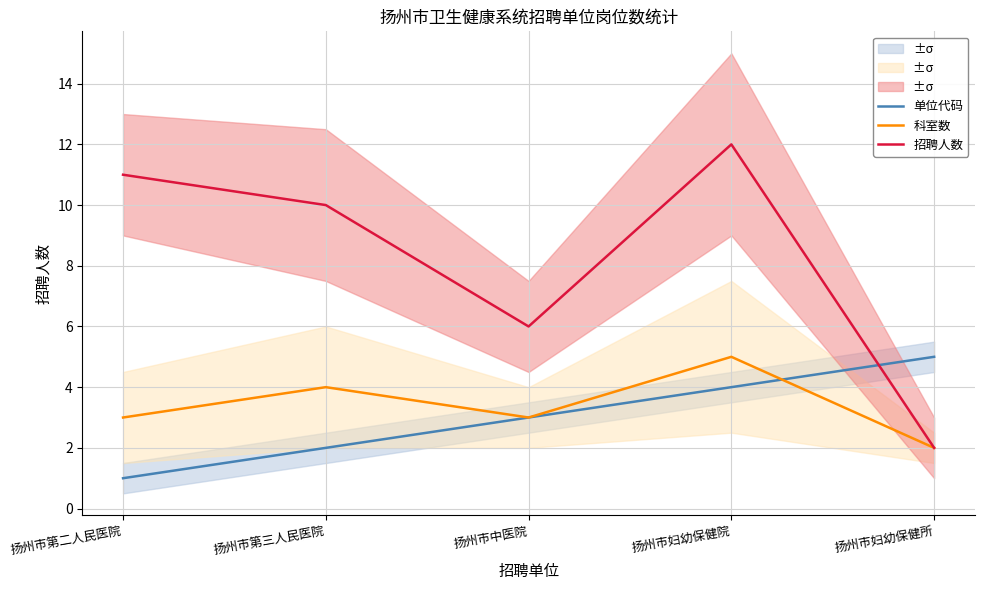

Which has a higher value, 扬州市妇幼保健院 or 扬州市妇幼保健所?

扬州市妇幼保健所